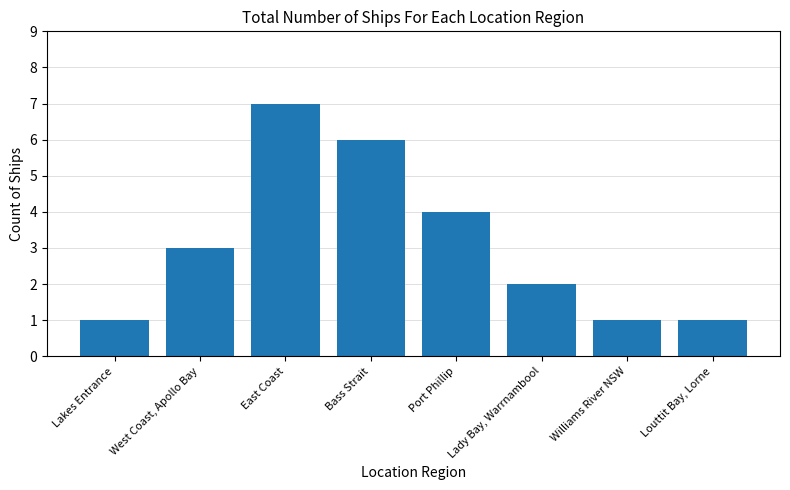

What is the approximate value at Williams River NSW?

1